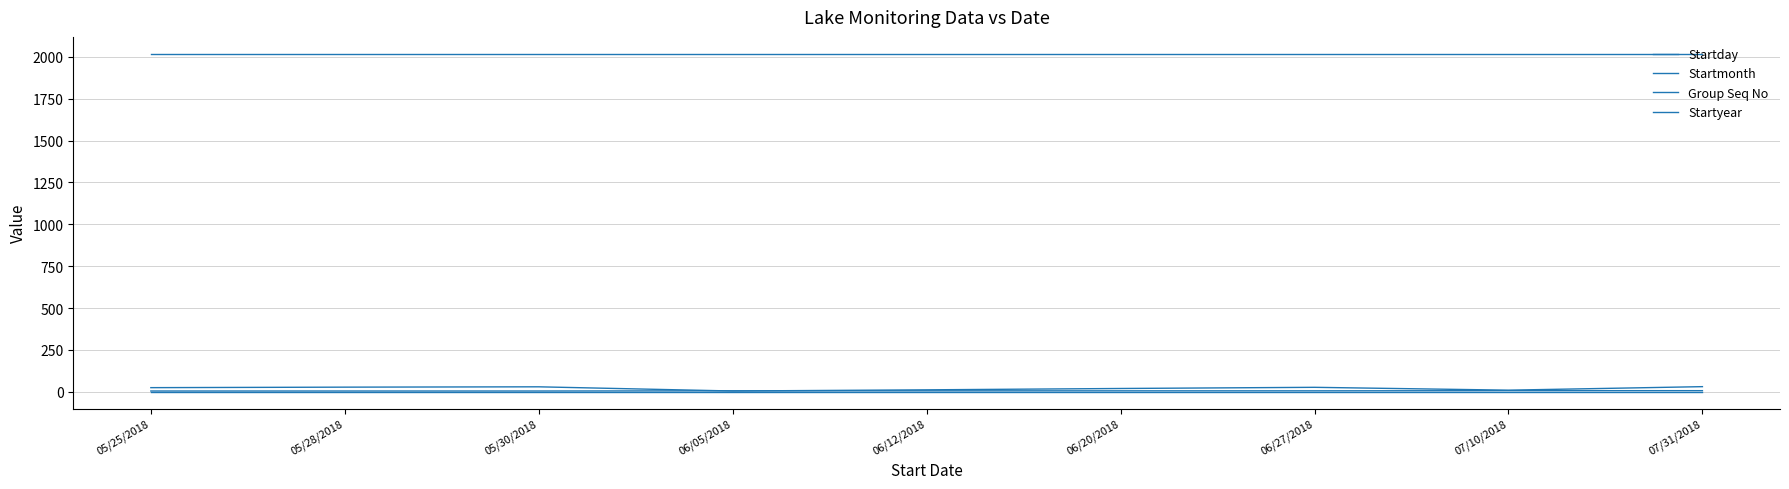

Which series has the largest total across all categories?

Startyear